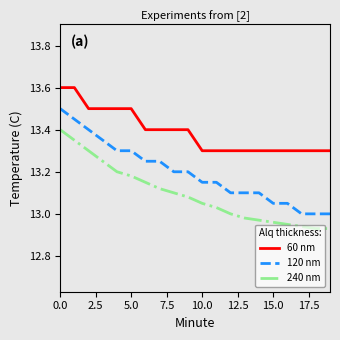

Which series has the largest total across all categories?

60 nm